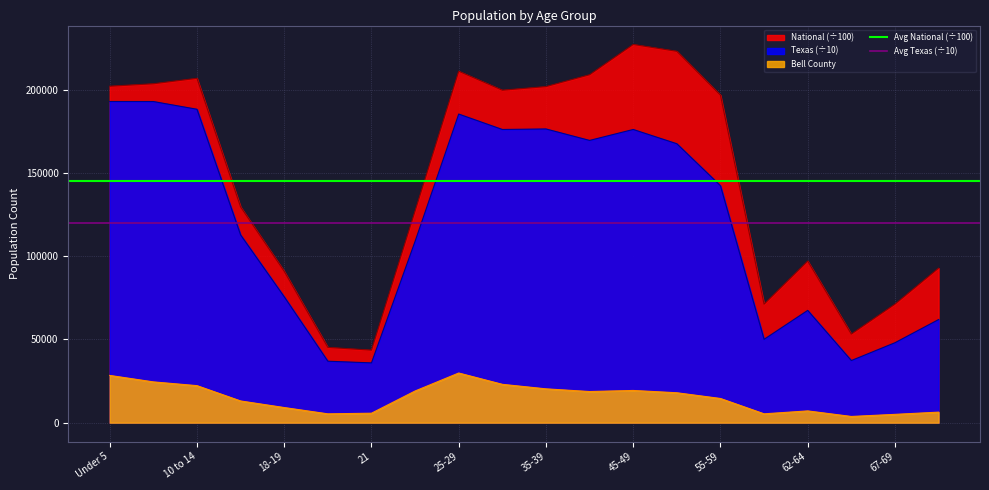

True or false: National (÷100) and Bell County intersect in this chart.

False